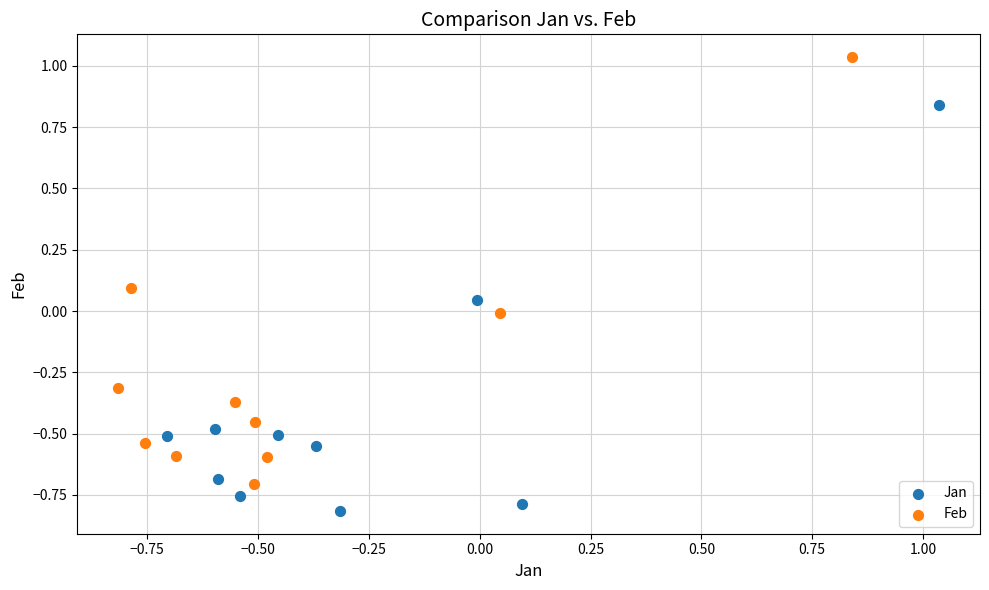

Which series contains the highest Y value?

Feb